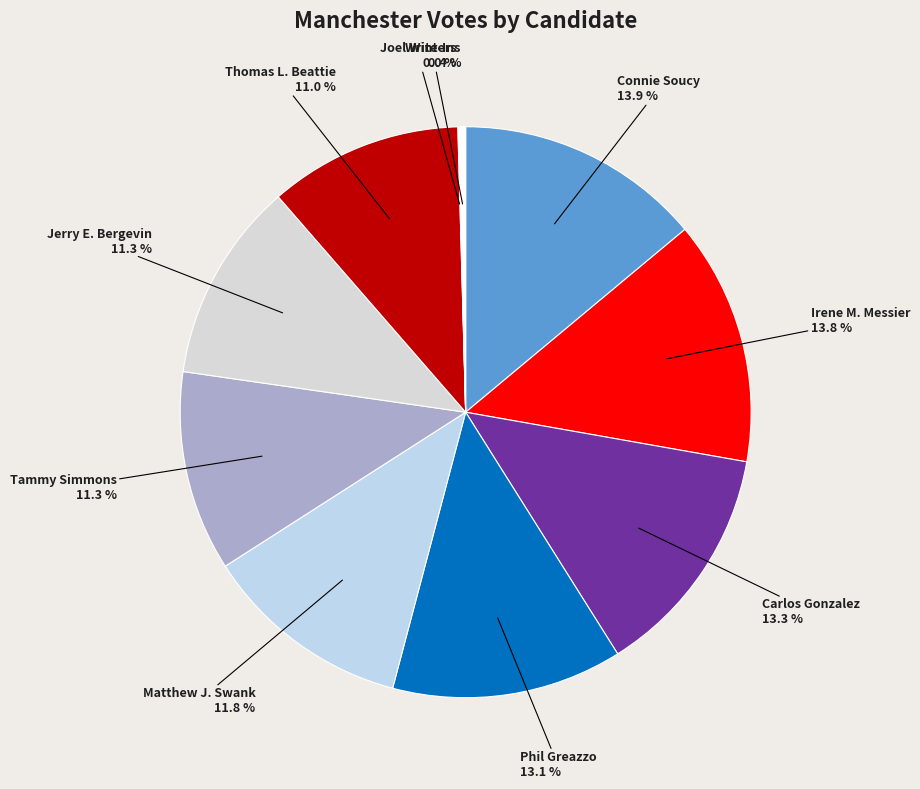

True or false: Phil Greazzo accounts for 19% of the total.

False